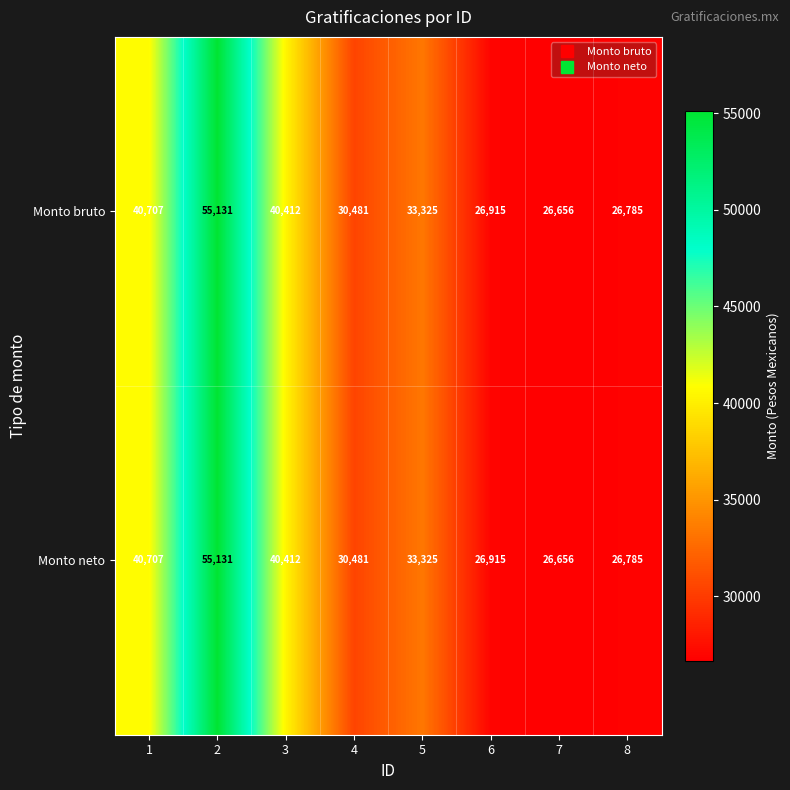

How many categories are shown in the chart?

8